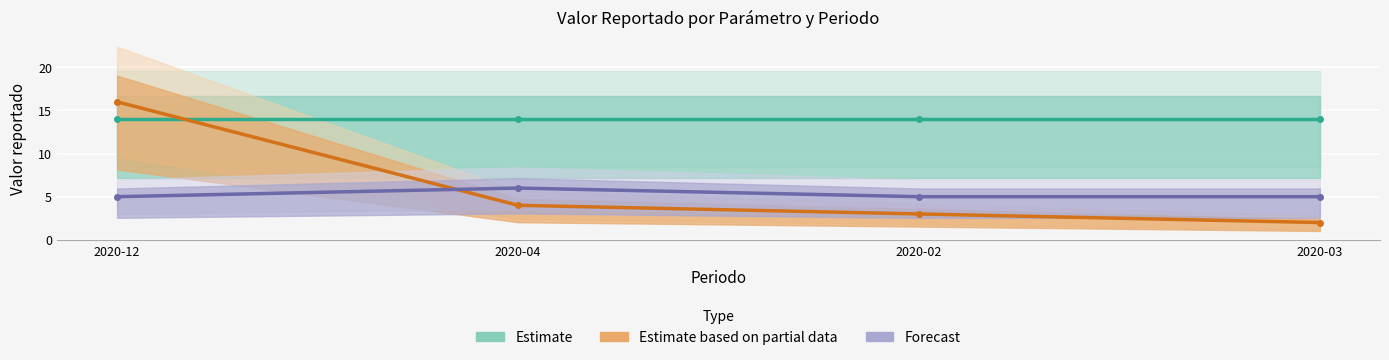

Which series has the largest total across all categories?

Estimate